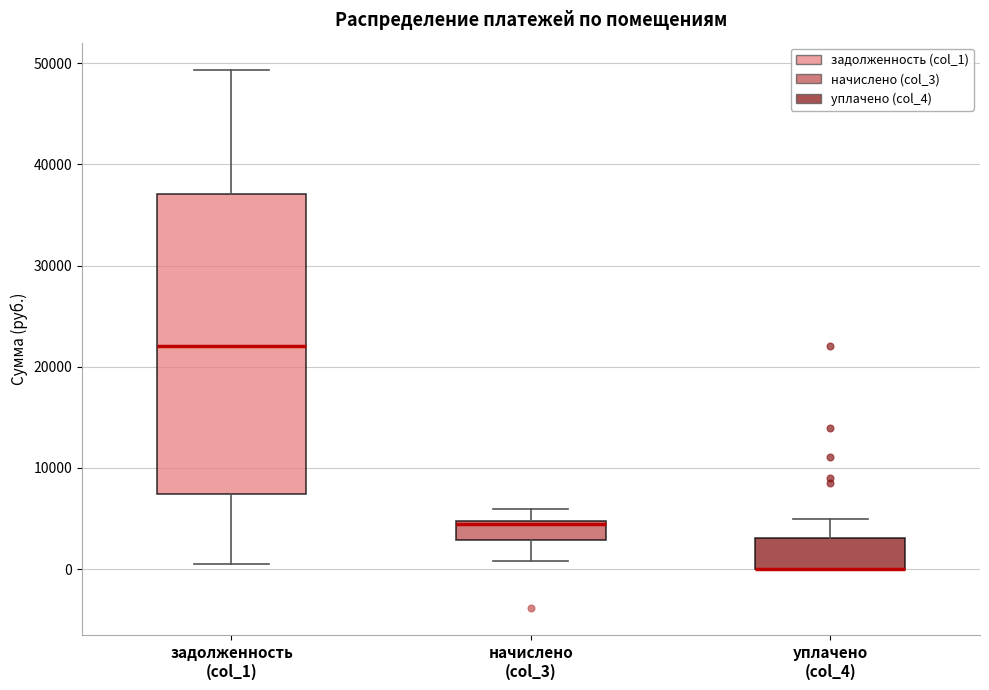

Reading left to right, transcribe this box plot: for each box, give where its median line is, the range the box spans, and where its two whiskers end, as read against the y-axis. The values are not printed on the chart, so give them approximately, as read against the axis.

задолженность (col_1): median 22000, box 7000 to 37000, whiskers 0 to 49000
начислено (col_3): median 4000, box 3000 to 5000, whiskers 1000 to 6000
уплачено (col_4): median 0 (drawn on the box's lower edge), box 0 to 3000, whiskers 0 to 5000